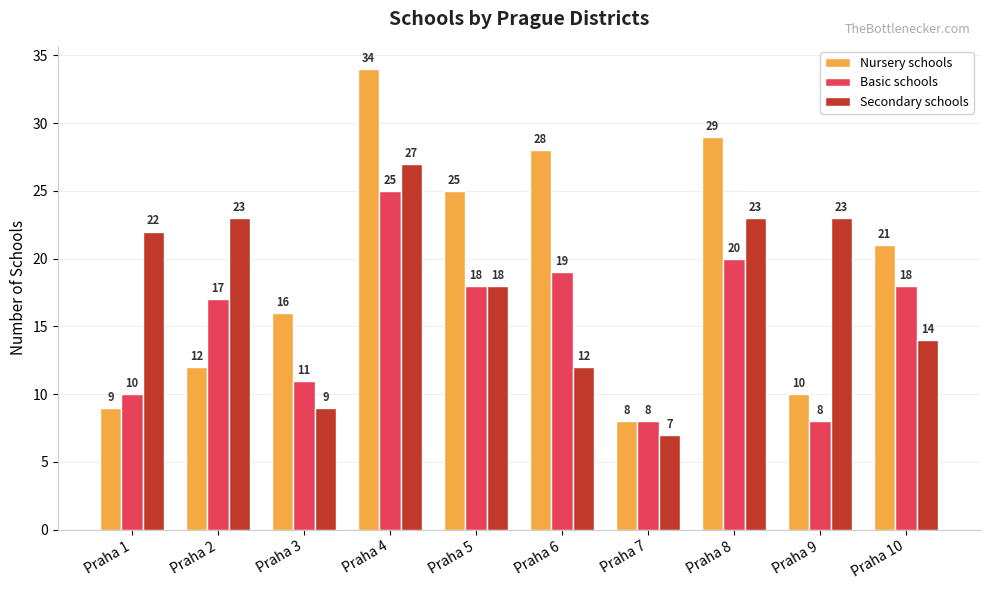

How many series are shown in this chart?

3